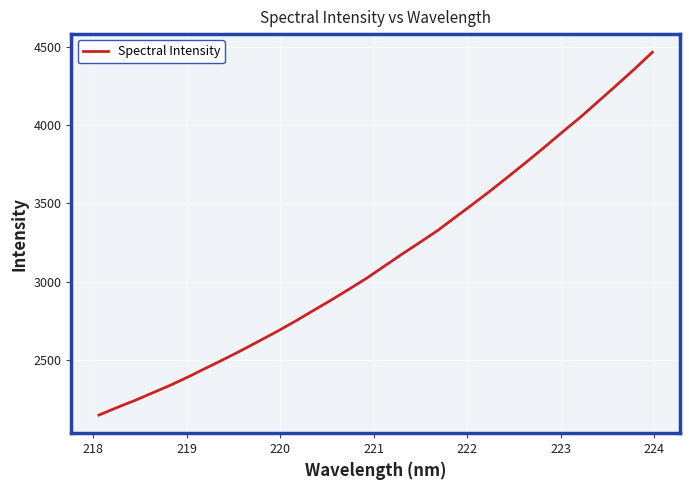

Reading left to right, what are all the values shown in this chart?

2148.3	2195.9	2241.0	2290.1	2339.0	2392.3	2449.0	2505.0	2562.8	2623.3	2684.2	2748.4	2816.0	2882.7	2952.3	3023.5	3101.1	3178.6	3253.6	3330.0	3416.0	3501.1	3588.0	3678.4	3770.3	3863.9	3960.4	4054.3	4155.1	4256.0	4358.9	4465.8